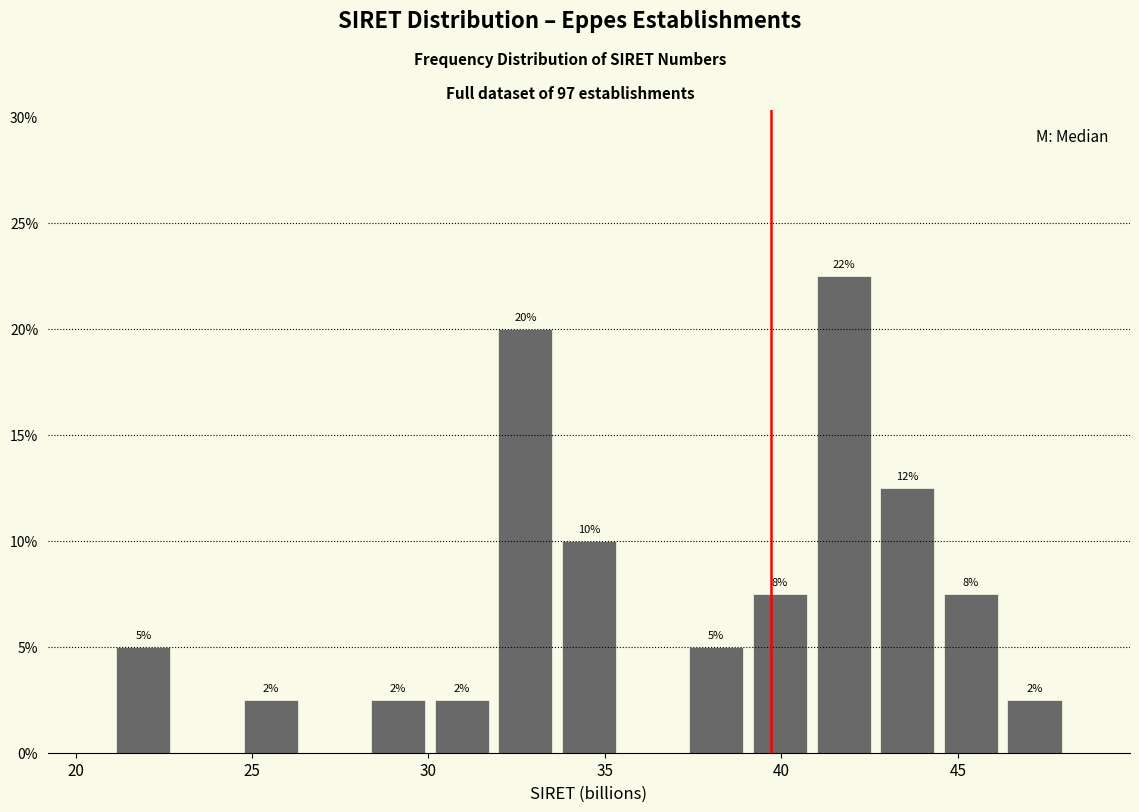

Around what value on the x-axis is the tallest bar? Give the approximate position of its centre, as read against the axis.

42.0